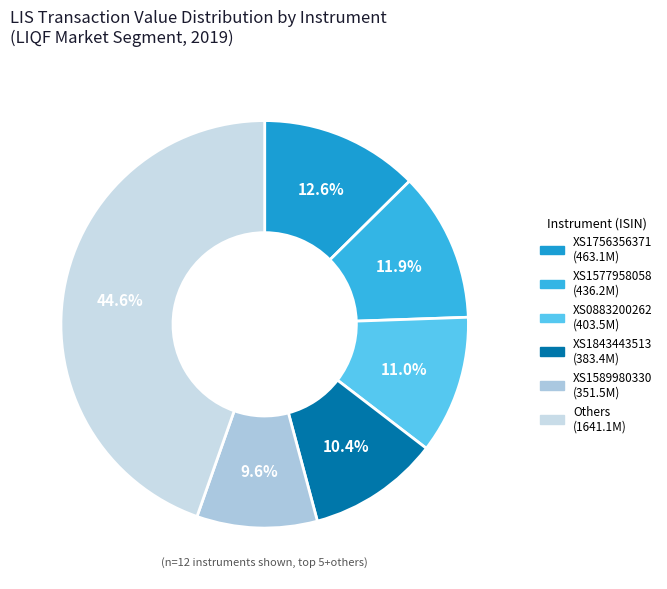

Is there any slice that represents more than half of the pie?

No